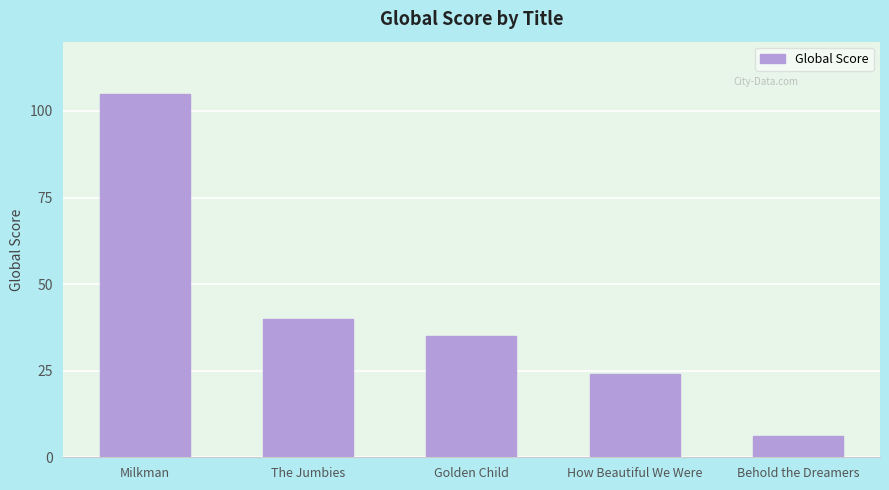

What is the minimum value shown in the chart?

6